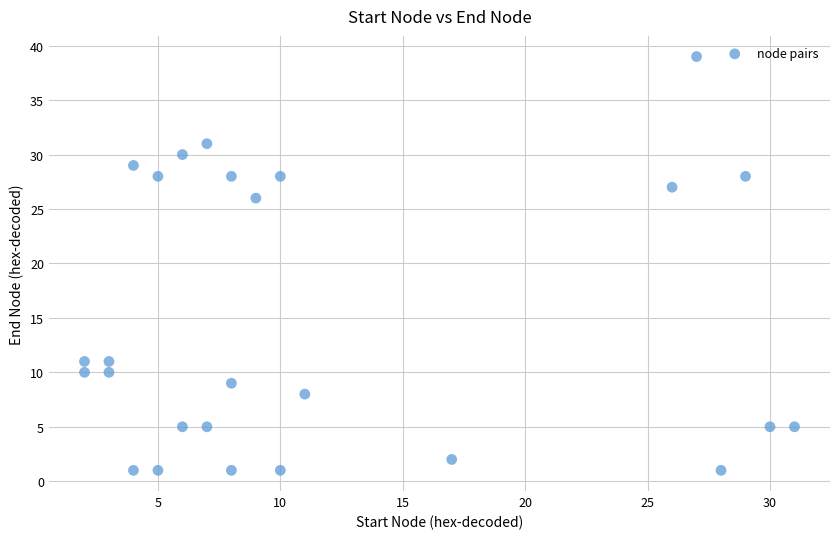

What Y value in the scatter plot is closest to 20?

26